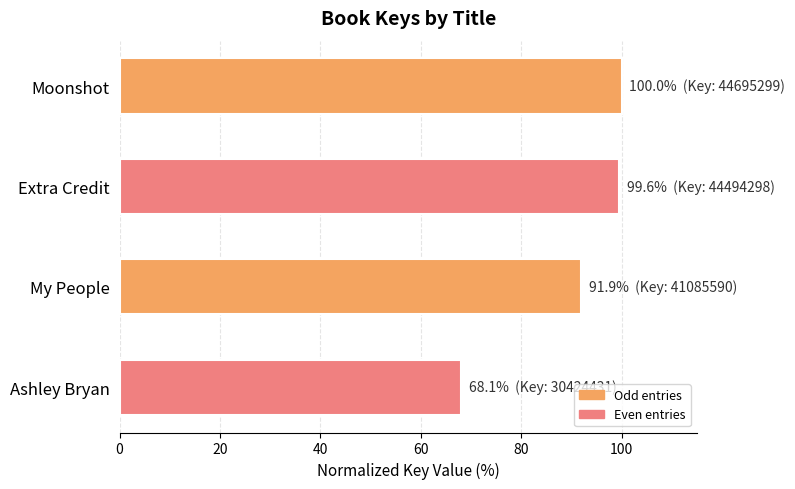

What is the approximate value at Extra Credit?

99.6